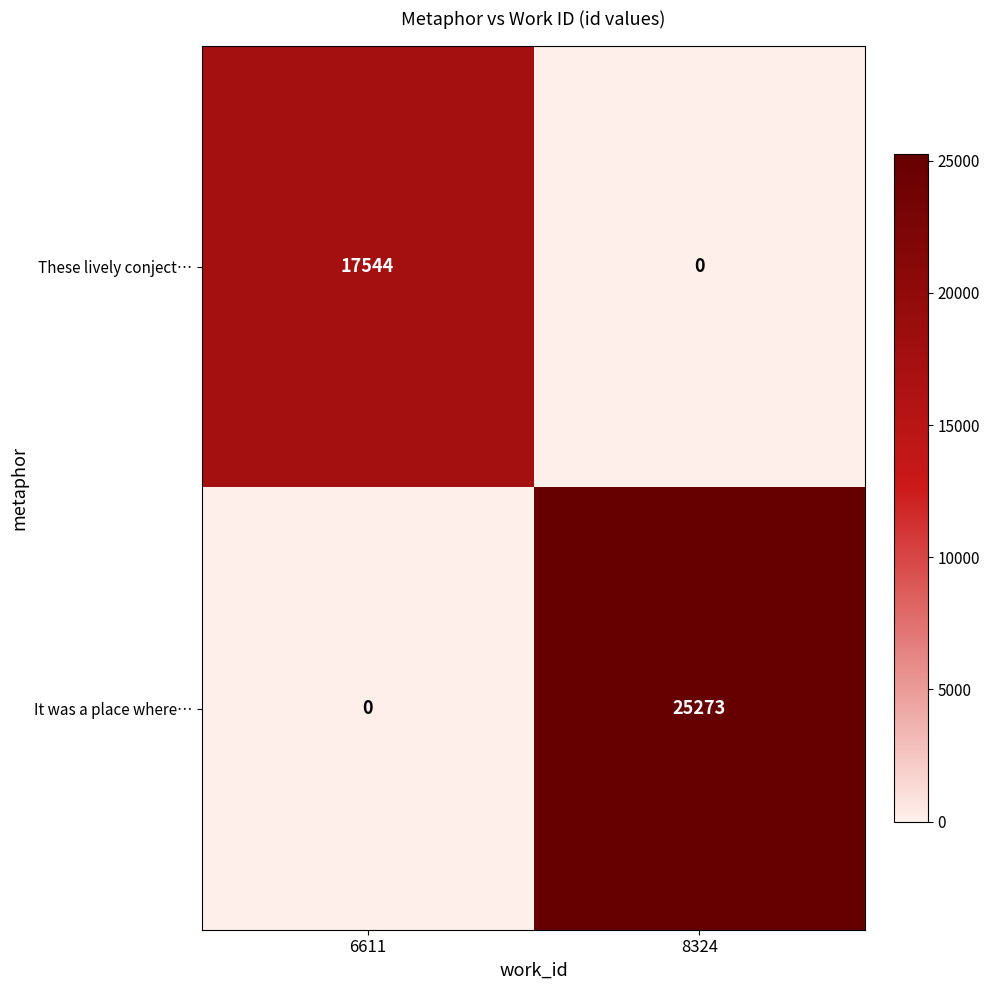

Reading left to right, list all the values displayed in this chart.

These lively conject…: 6611=17544	8324=0
It was a place where…: 6611=0	8324=25273